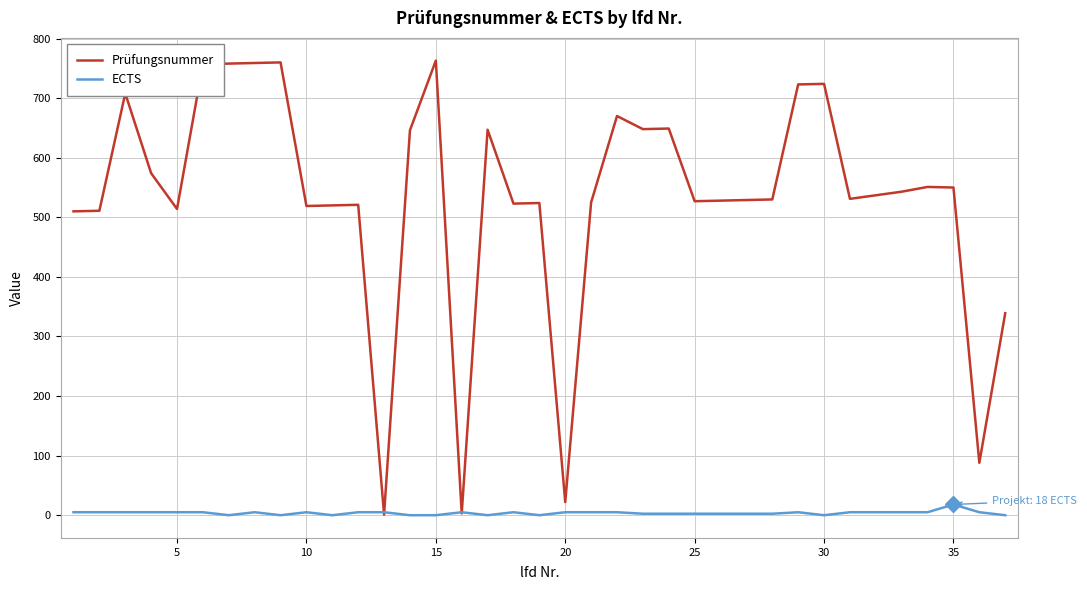

What is the average value of the ECTS series?

3.7